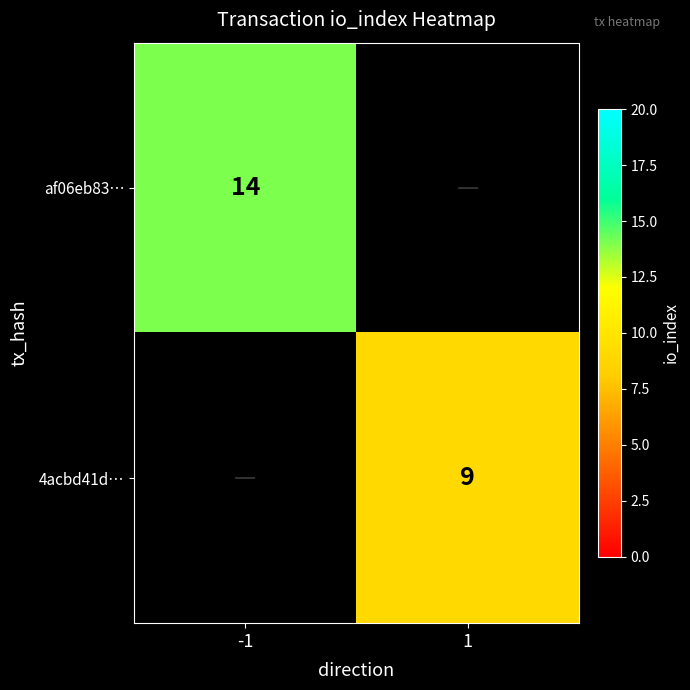

Is the value of af06eb83… at -1 greater than the value of 4acbd41d… at 1?

Yes